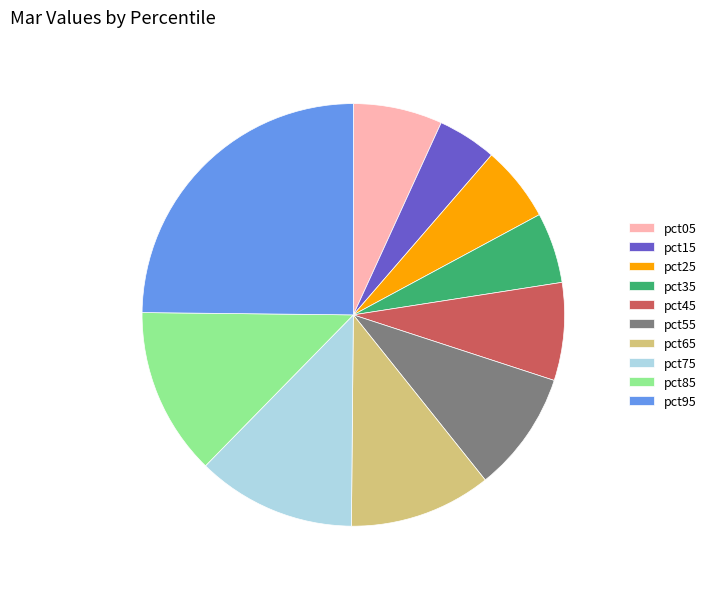

Which slice is the largest?

pct95